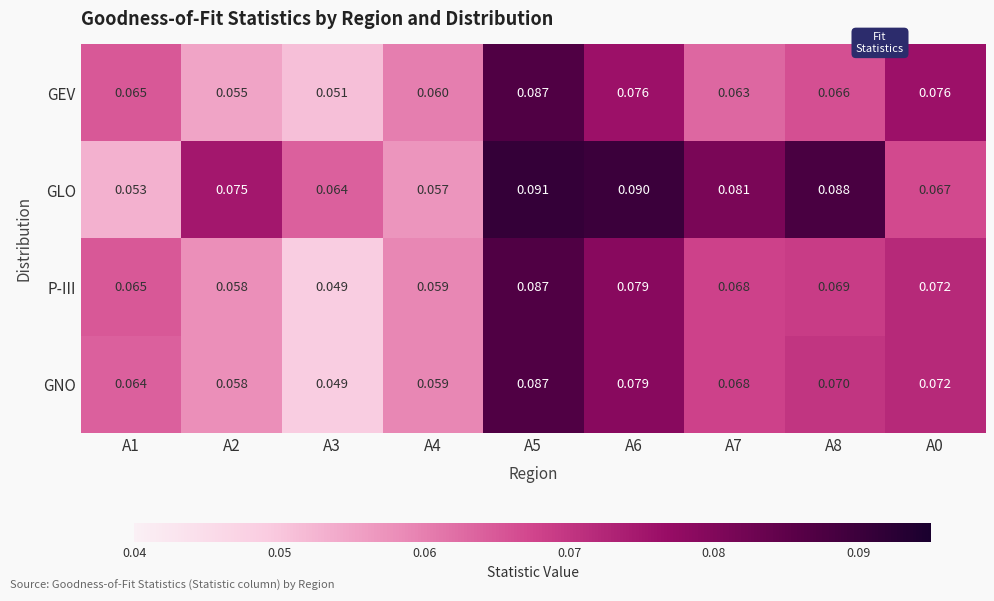

Which series changed the most between A3 and A0?

GEV